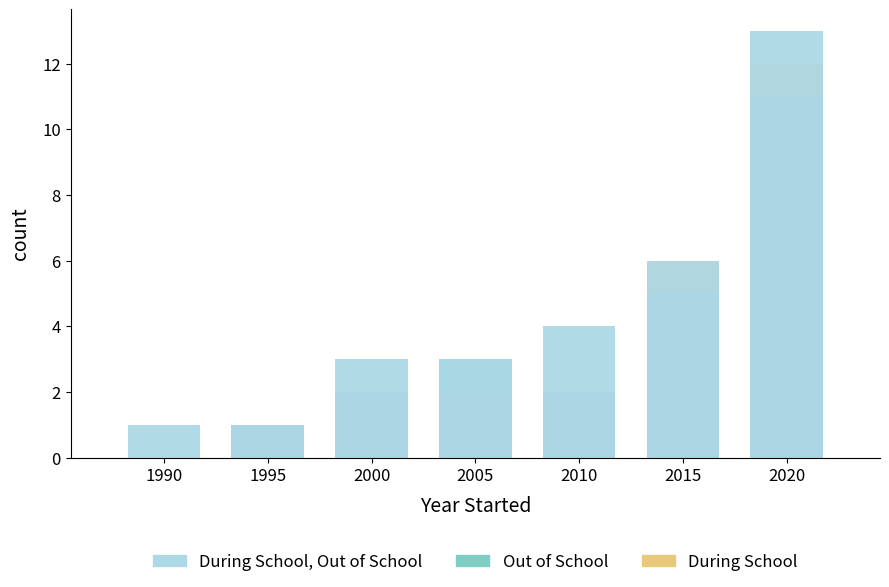

What is the total value across all series at 2005?

8